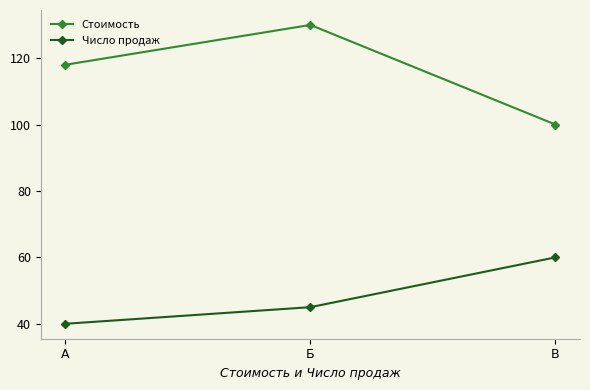

List the series in order of their peak value, lowest first.

Число продаж, Стоимость